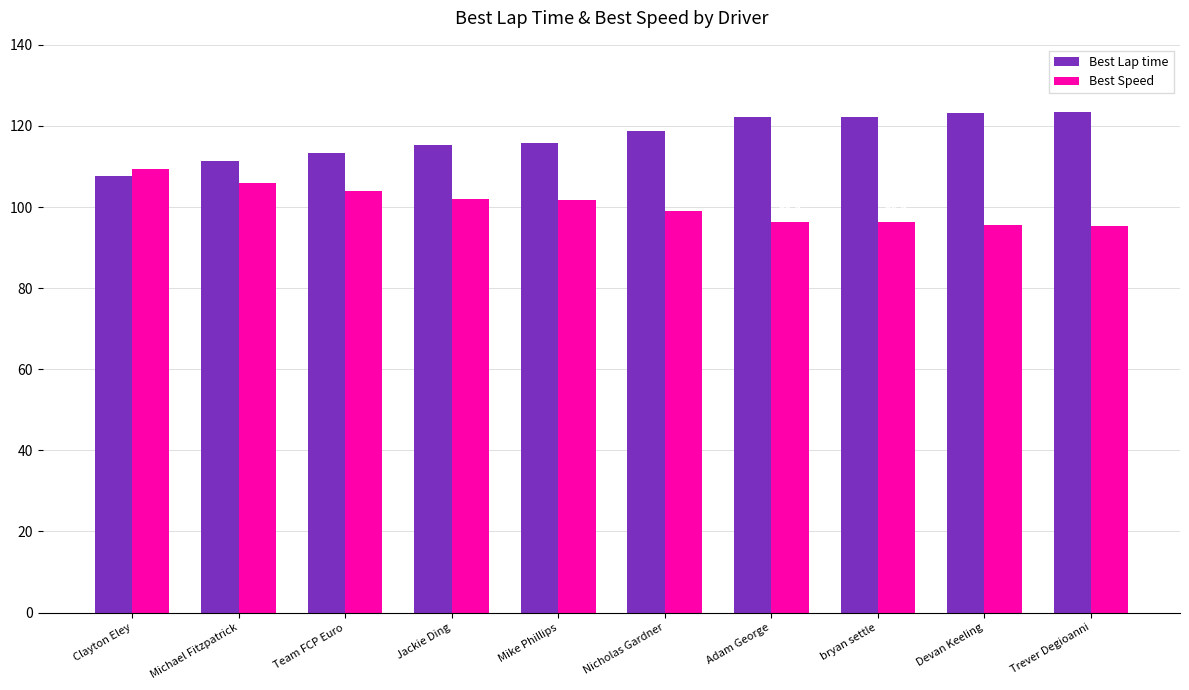

What is the label of the 10th bar from the right?

Clayton Eley